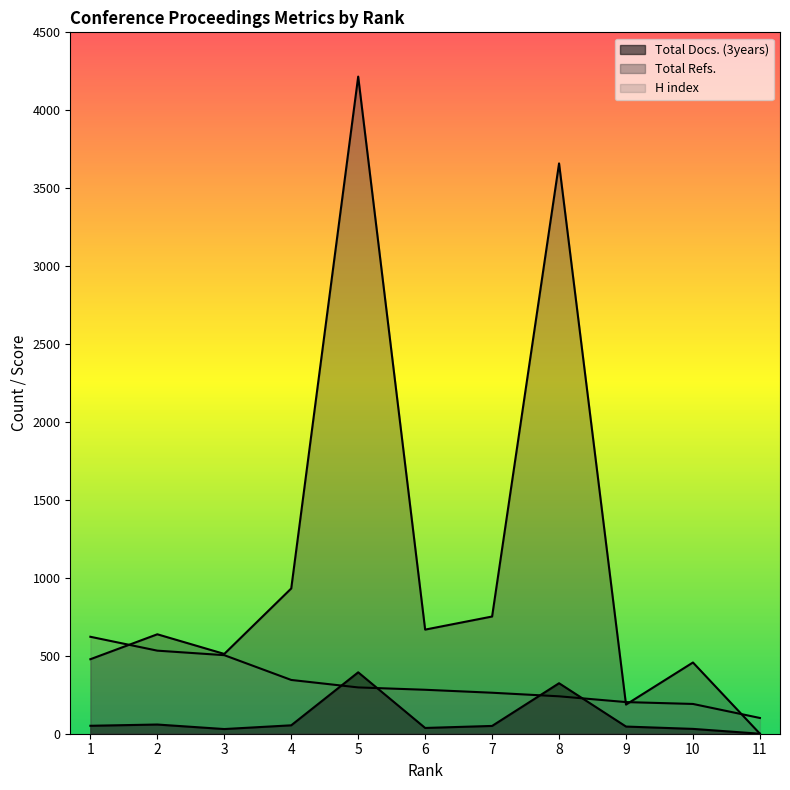

True or false: Total Refs. and Total Docs. (3years) intersect in this chart.

False